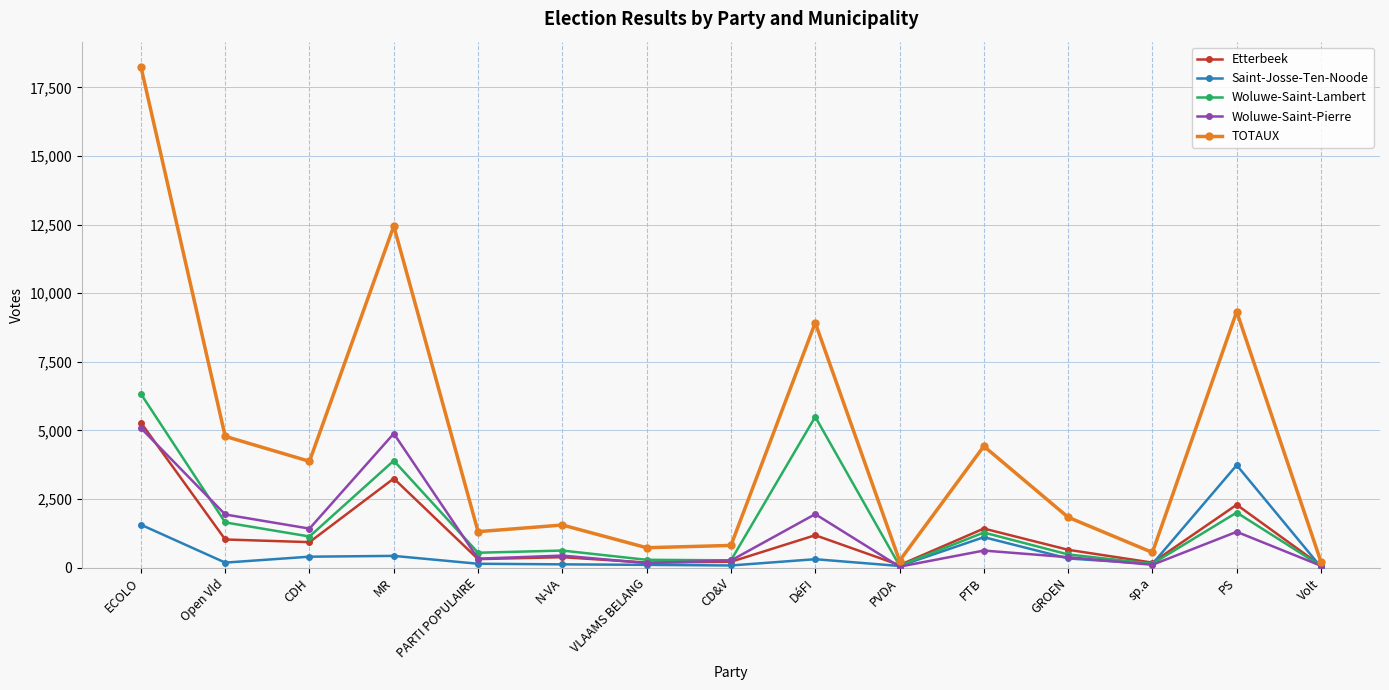

Is this an area chart (filled region under the line)?

No